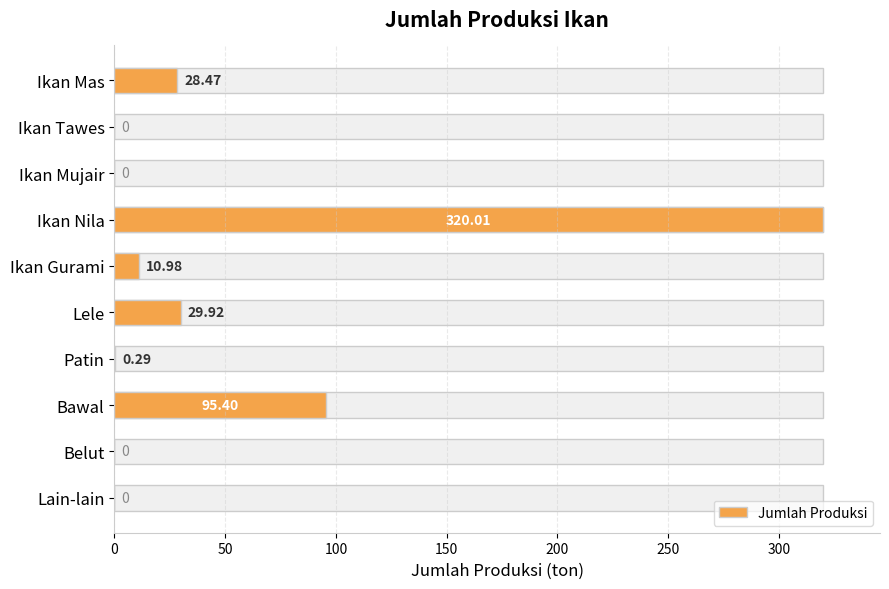

How many bars are there in total?

10